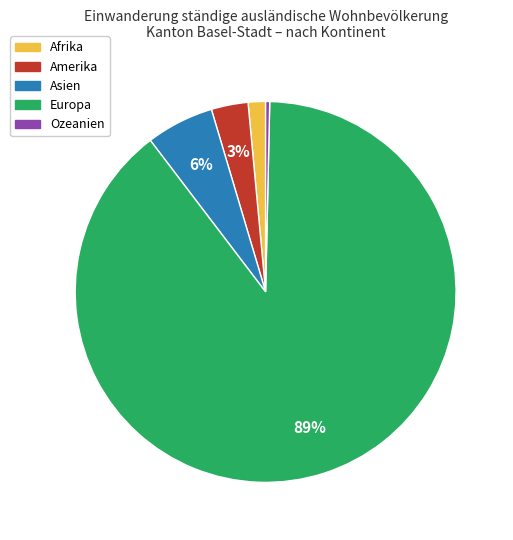

To the nearest percent, what percentage of the pie is Asien?

6%